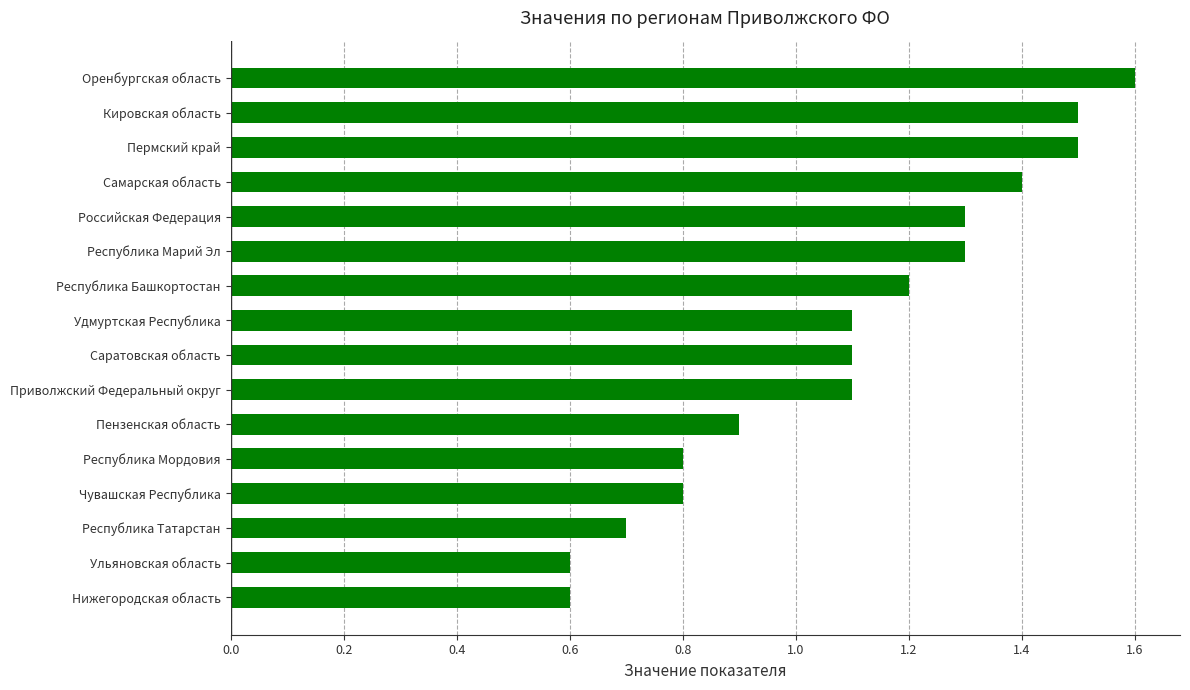

What is the greatest value displayed?

1.6